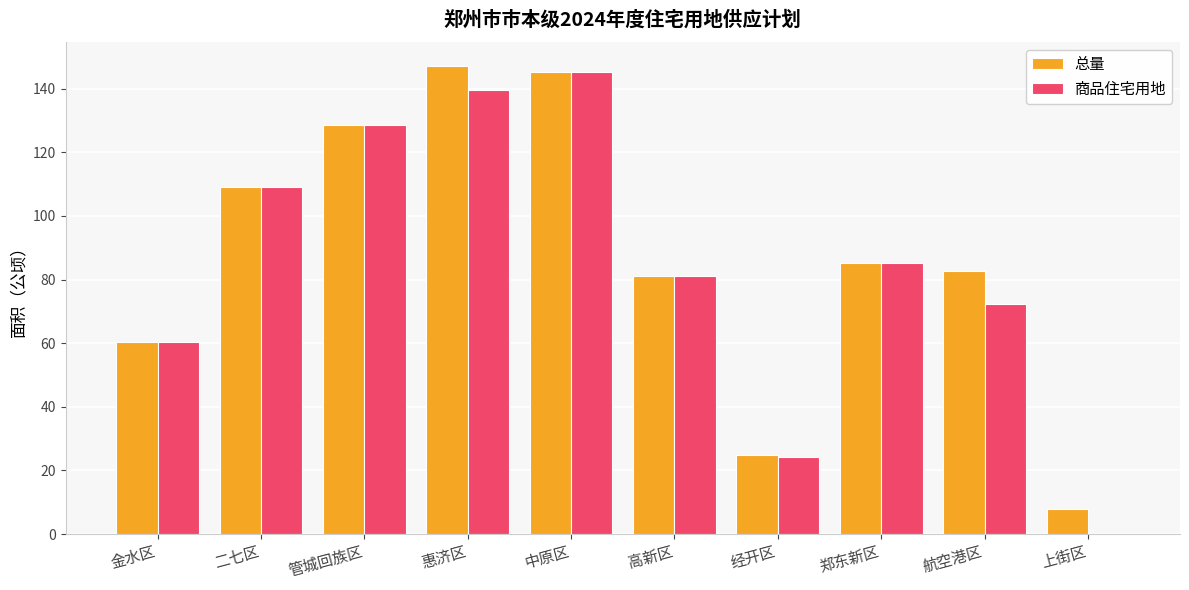

The 总量 series shows 29.4 at 二七区. True or false?

False